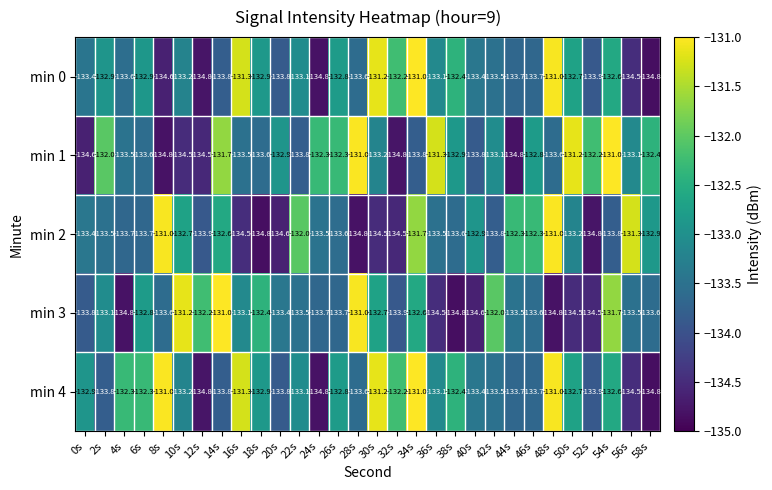

Where is min 3 nearest to the value -132?

42s